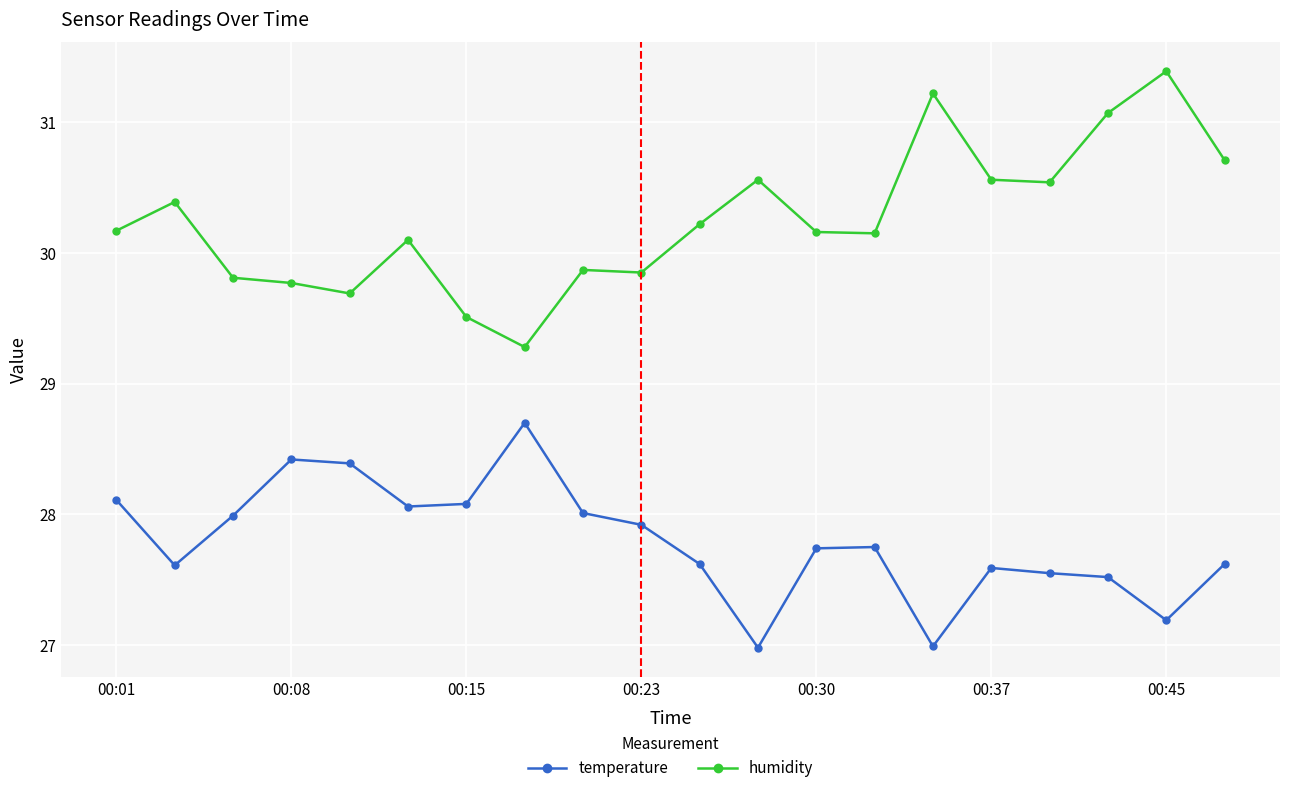

True or false: temperature and humidity cross at least once.

False